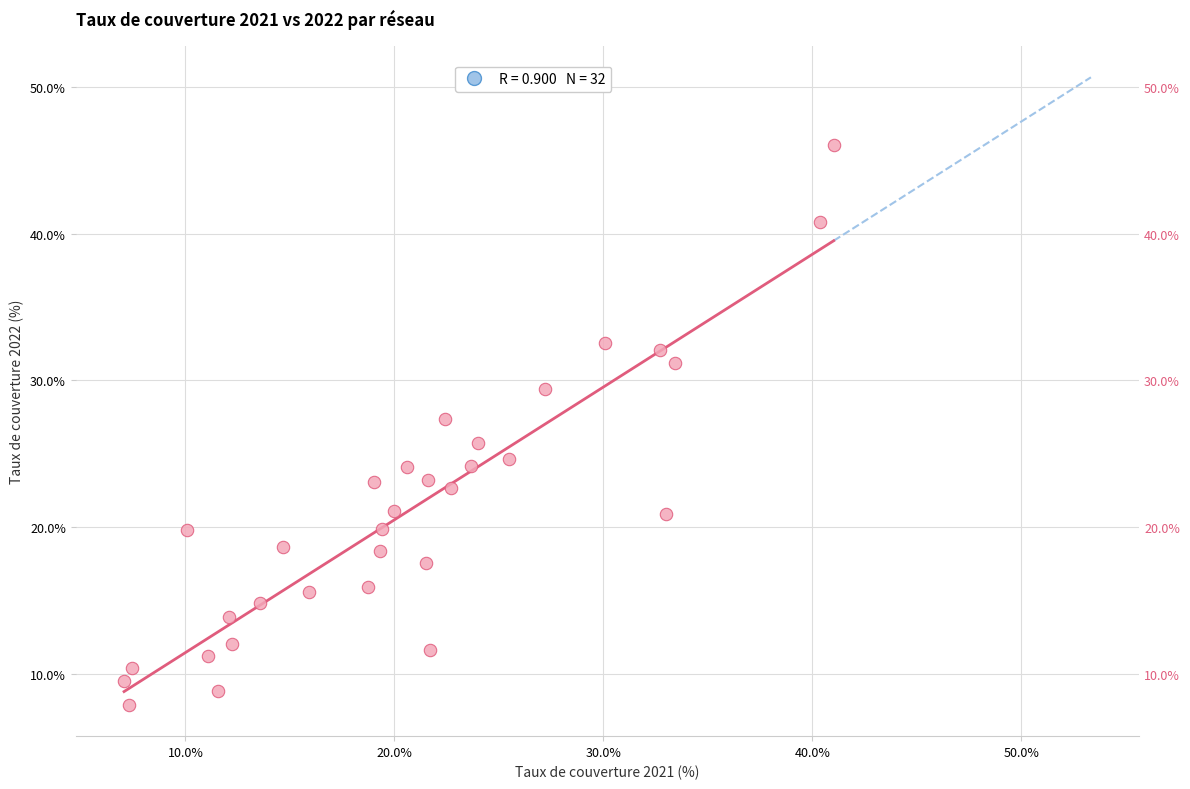

How many points are shown in the scatter plot?

32